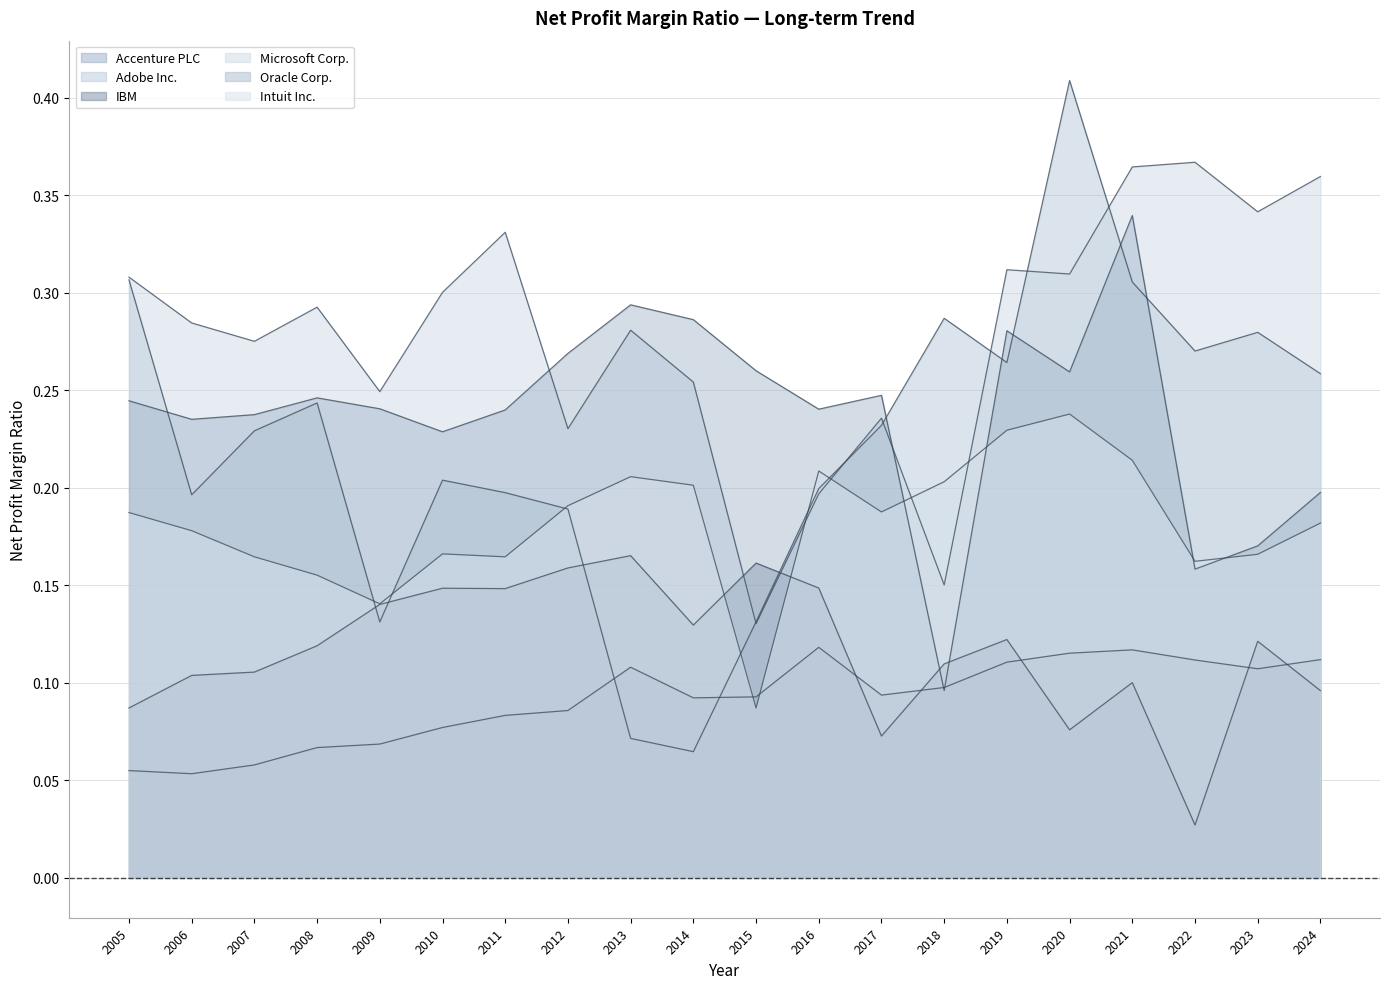

Reading left to right, list all the values displayed in this chart.

Accenture PLC: 2005=0.1	2006=0.1	2007=0.1	2008=0.1	2009=0.1	2010=0.1	2011=0.1	2012=0.1	2013=0.1	2014=0.1	2015=0.1	2016=0.1	2017=0.1	2018=0.1	2019=0.1	2020=0.1	2021=0.1	2022=0.1	2023=0.1	2024=0.1
Adobe Inc.: 2005=0.3	2006=0.2	2007=0.2	2008=0.2	2009=0.1	2010=0.2	2011=0.2	2012=0.2	2013=0.1	2014=0.1	2015=0.1	2016=0.2	2017=0.2	2018=0.3	2019=0.3	2020=0.4	2021=0.3	2022=0.3	2023=0.3	2024=0.3
IBM: 2005=0.1	2006=0.1	2007=0.1	2008=0.1	2009=0.1	2010=0.1	2011=0.1	2012=0.2	2013=0.2	2014=0.1	2015=0.2	2016=0.1	2017=0.1	2018=0.1	2019=0.1	2020=0.1	2021=0.1	2022=0.0	2023=0.1	2024=0.1
Microsoft Corp.: 2005=0.3	2006=0.3	2007=0.3	2008=0.3	2009=0.2	2010=0.3	2011=0.3	2012=0.2	2013=0.3	2014=0.3	2015=0.1	2016=0.2	2017=0.2	2018=0.2	2019=0.3	2020=0.3	2021=0.4	2022=0.4	2023=0.3	2024=0.4
Oracle Corp.: 2005=0.2	2006=0.2	2007=0.2	2008=0.2	2009=0.2	2010=0.2	2011=0.2	2012=0.3	2013=0.3	2014=0.3	2015=0.3	2016=0.2	2017=0.2	2018=0.1	2019=0.3	2020=0.3	2021=0.3	2022=0.2	2023=0.2	2024=0.2
Intuit Inc.: 2005=0.2	2006=0.2	2007=0.2	2008=0.2	2009=0.1	2010=0.2	2011=0.2	2012=0.2	2013=0.2	2014=0.2	2015=0.1	2016=0.2	2017=0.2	2018=0.2	2019=0.2	2020=0.2	2021=0.2	2022=0.2	2023=0.2	2024=0.2